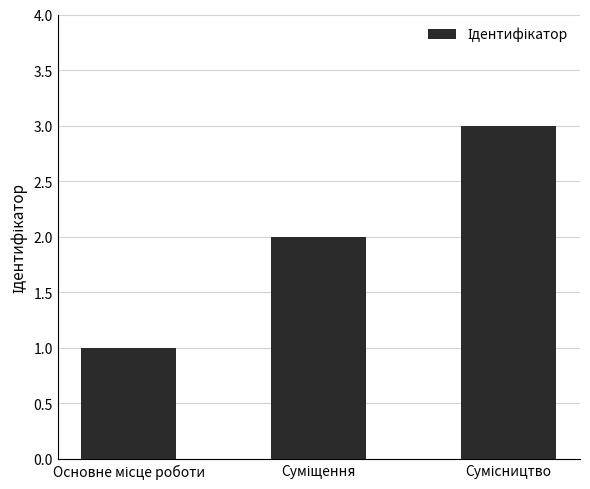

What is the sum of all values?

6